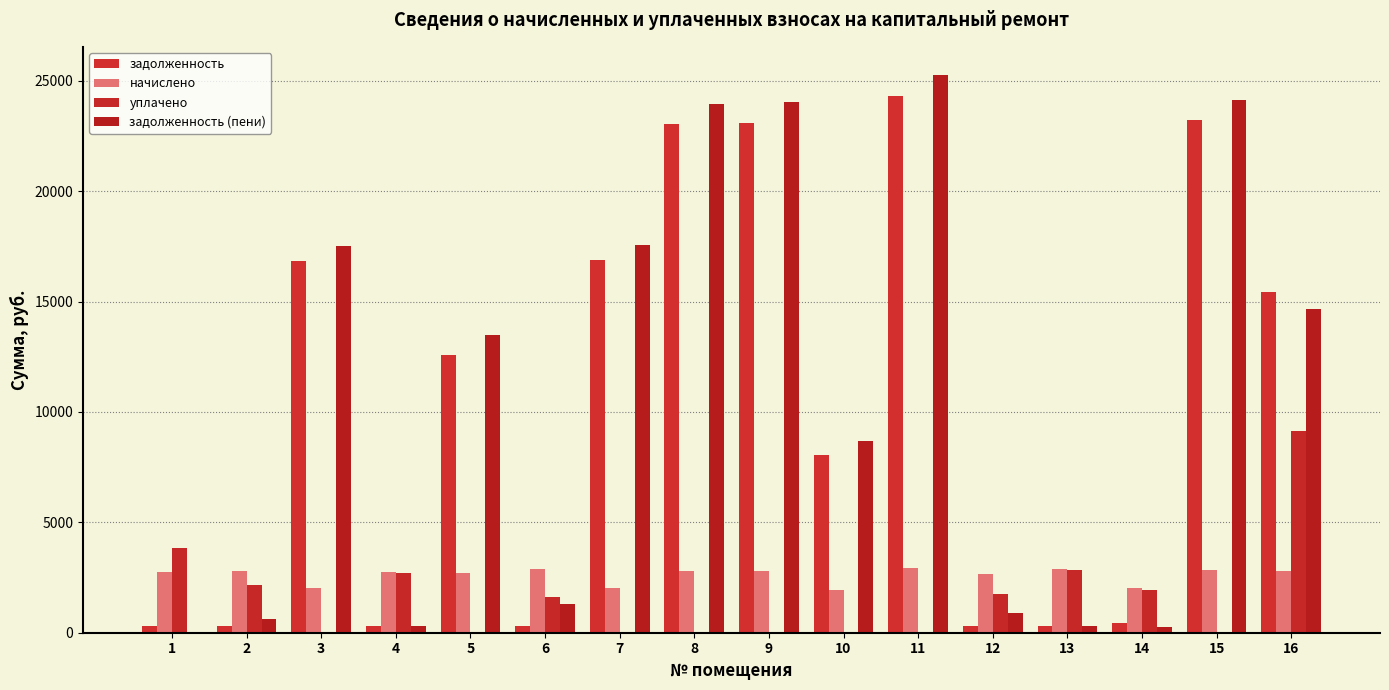

How many values in the начислено series exceed 2779?

8